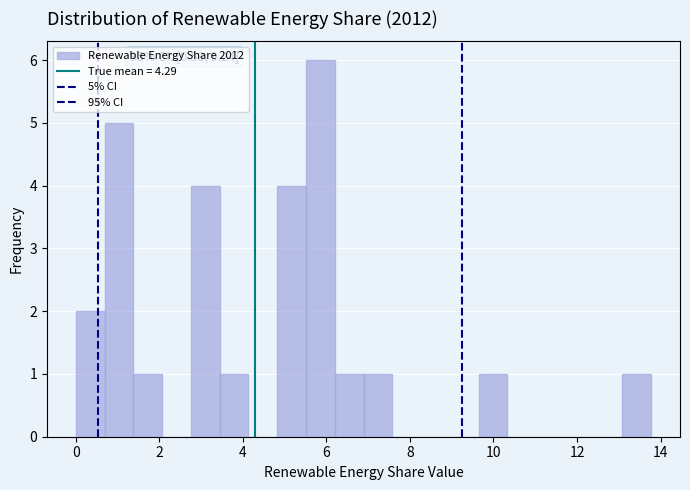

Read against the x-axis, roughly where is the centre of the tallest bar?

5.8